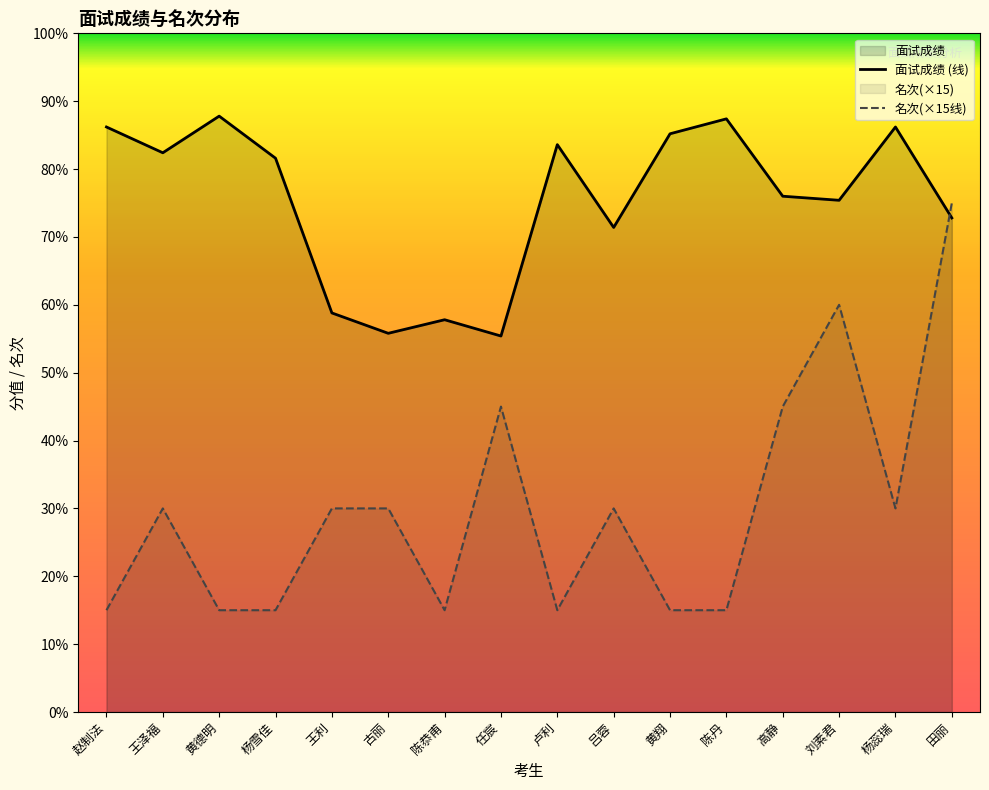

What is the label of the 13th point from the right?

杨雪佳